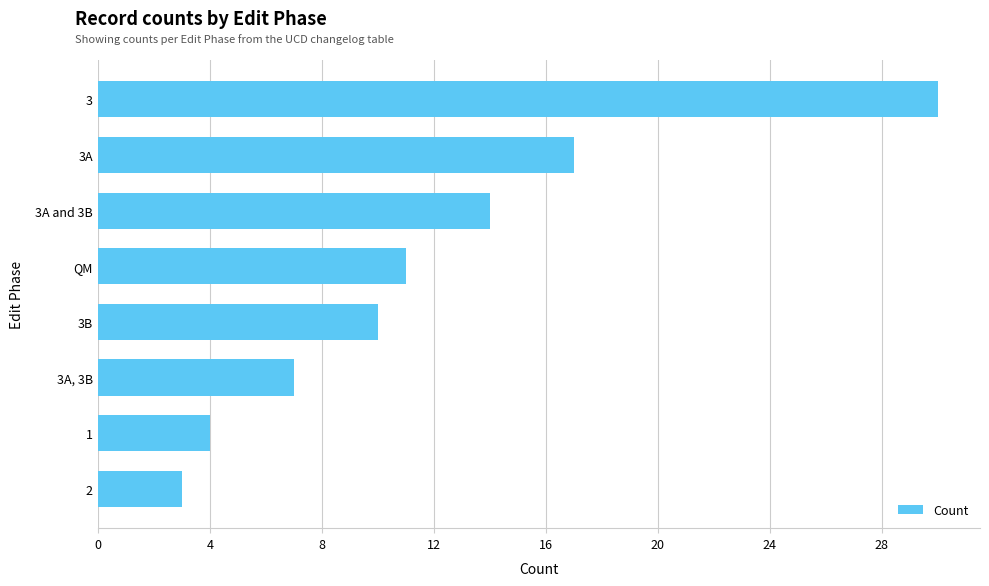

What is the approximate value at 1?

4